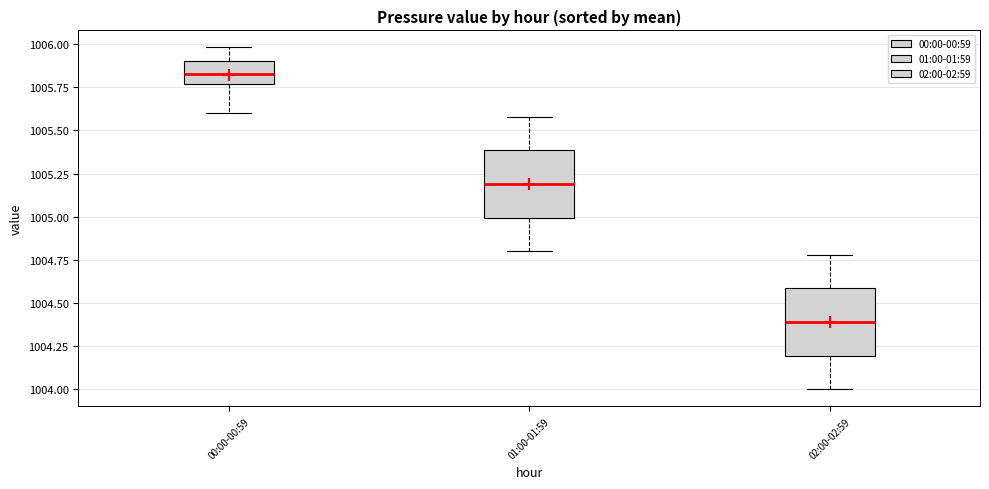

Reading left to right, read every box against the y-axis: the position of its median line, the range the box covers, and the ends of its whiskers. The values are not printed on the chart, so give them approximately, as read against the axis.

00:00-00:59: median 1005.85, box 1005.75 to 1005.90, whiskers 1005.60 to 1006.00
01:00-01:59: median 1005.20, box 1005.00 to 1005.40, whiskers 1004.80 to 1005.60
02:00-02:59: median 1004.40, box 1004.20 to 1004.60, whiskers 1004.00 to 1004.80